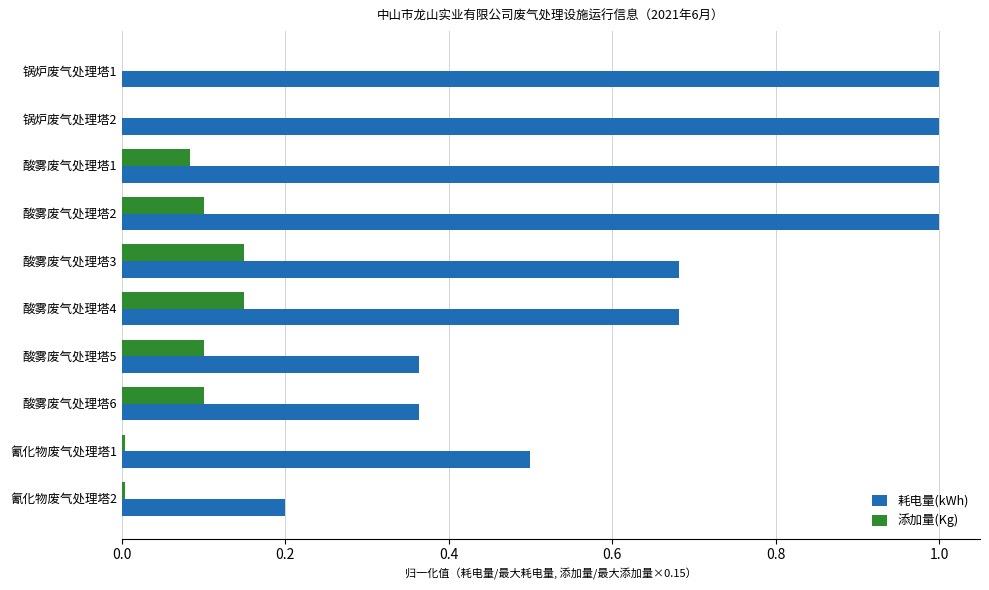

Which series has the widest spread of values?

耗电量(kWh)